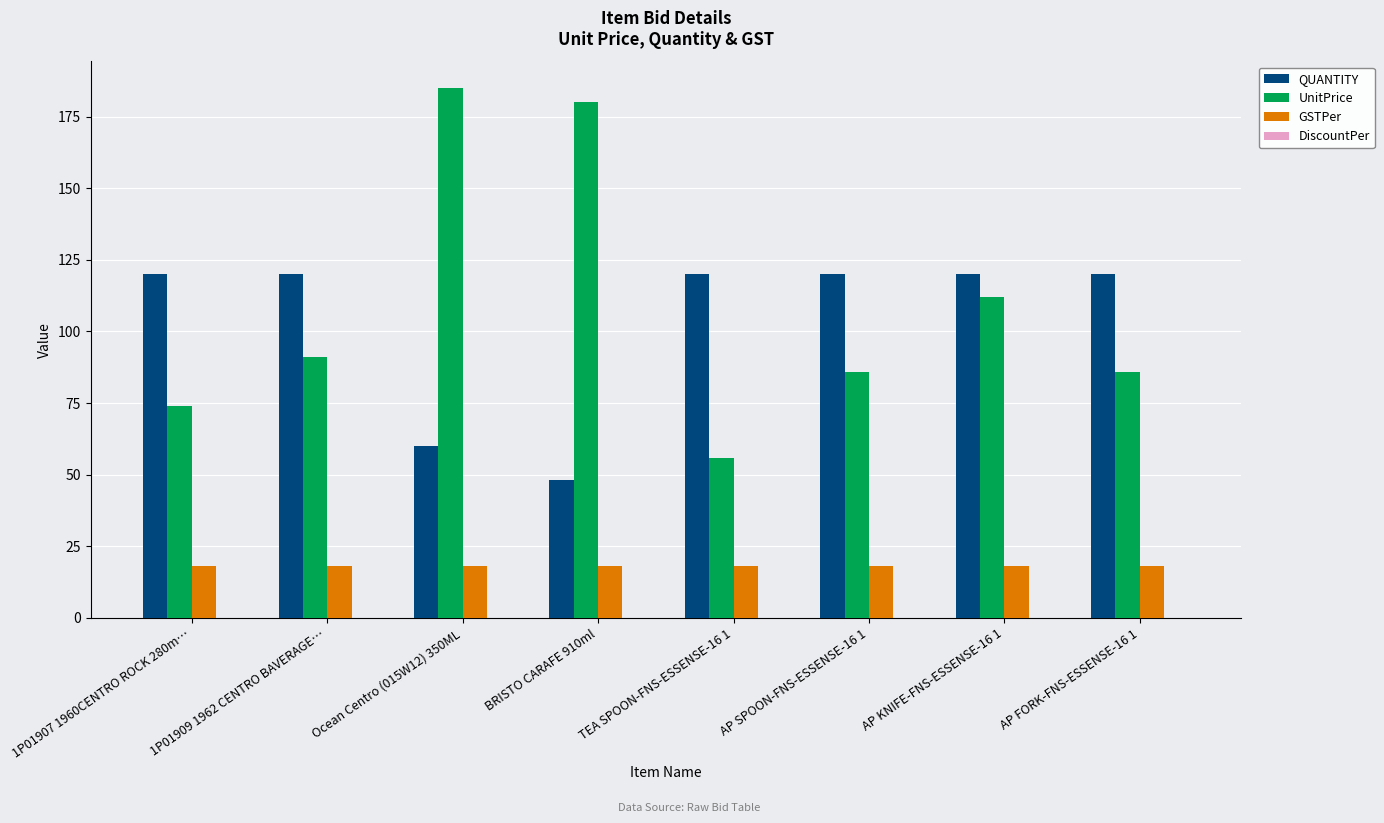

What is the maximum value shown in the chart?

185